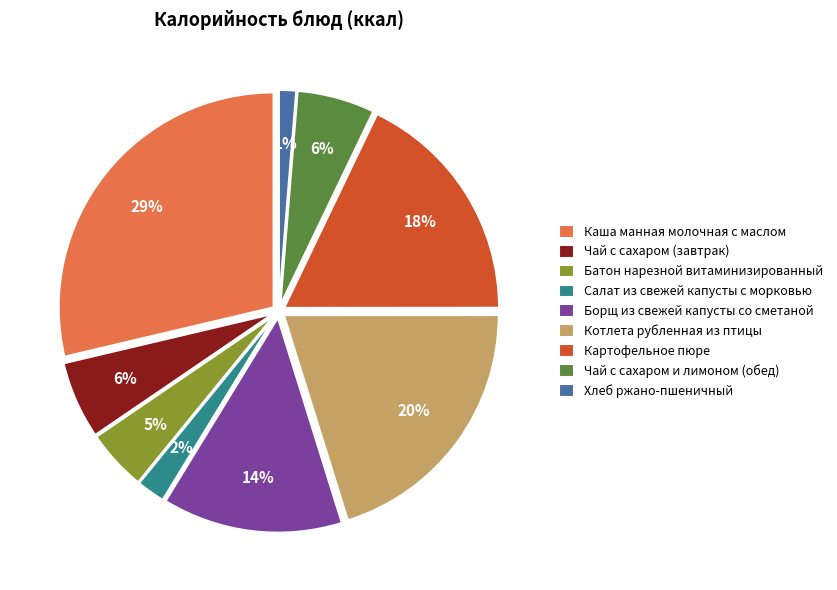

Does Котлета рубленная из птицы represent more than half of the total?

No